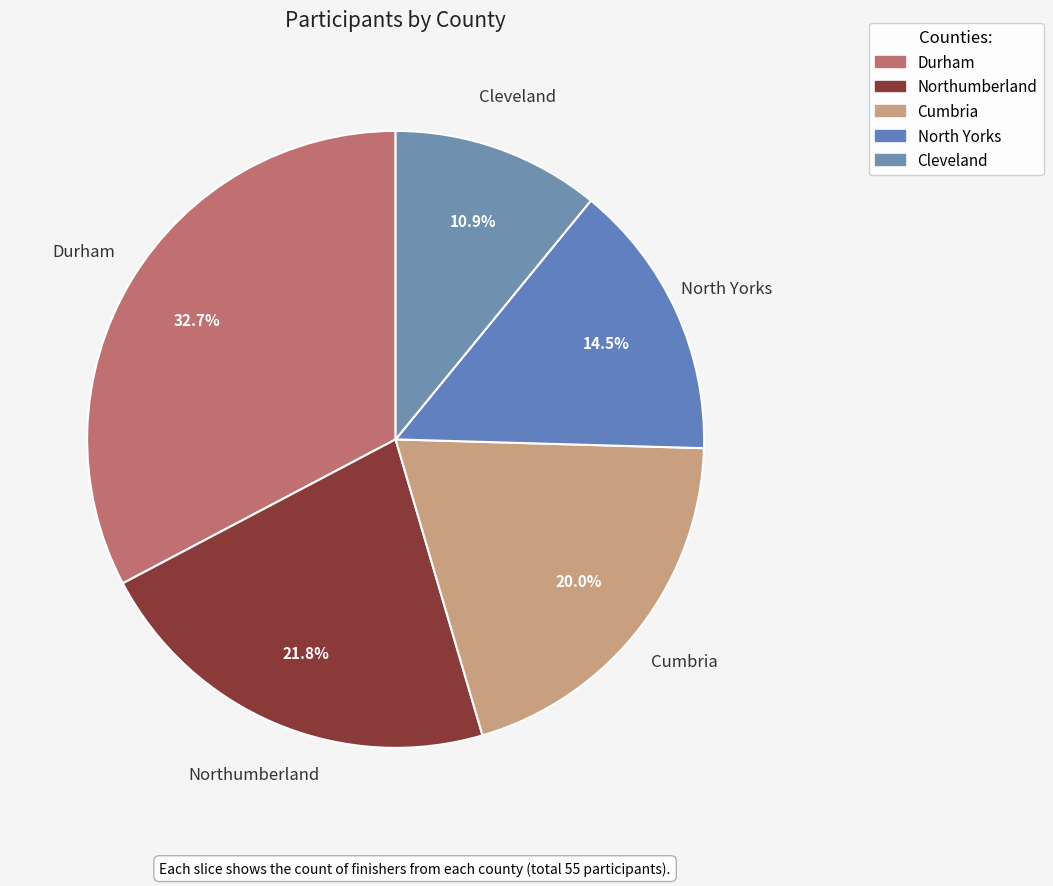

What is the ratio of the value at Cleveland to the value at Cumbria?

0.5